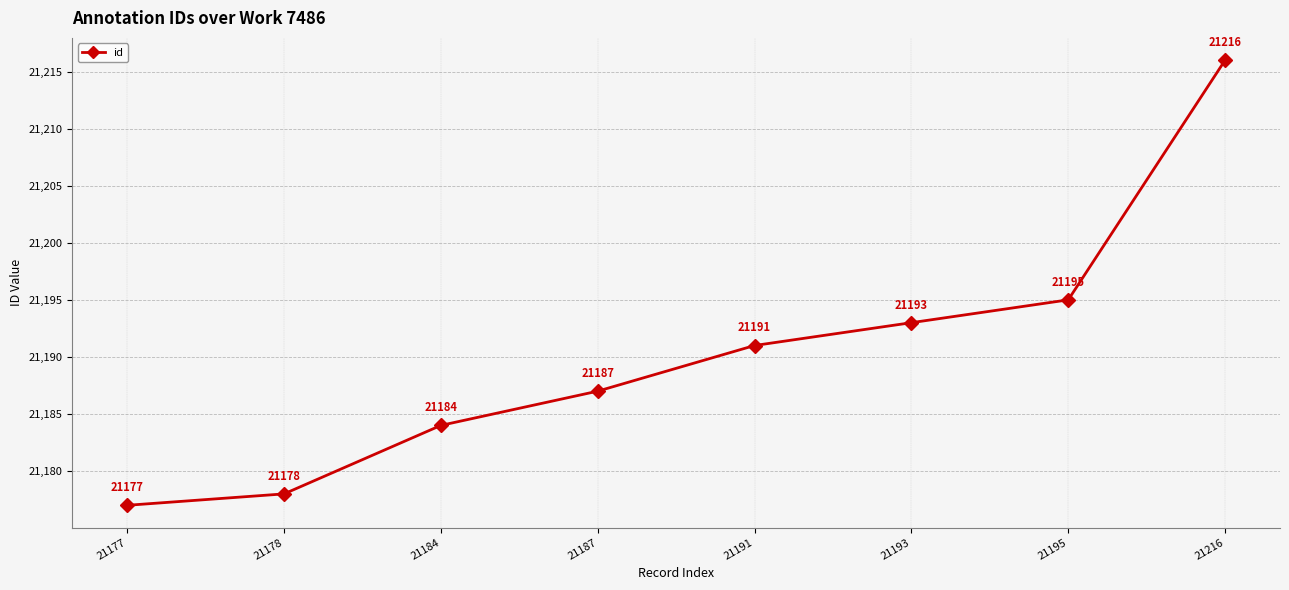

What is the minimum value shown in the chart?

21177